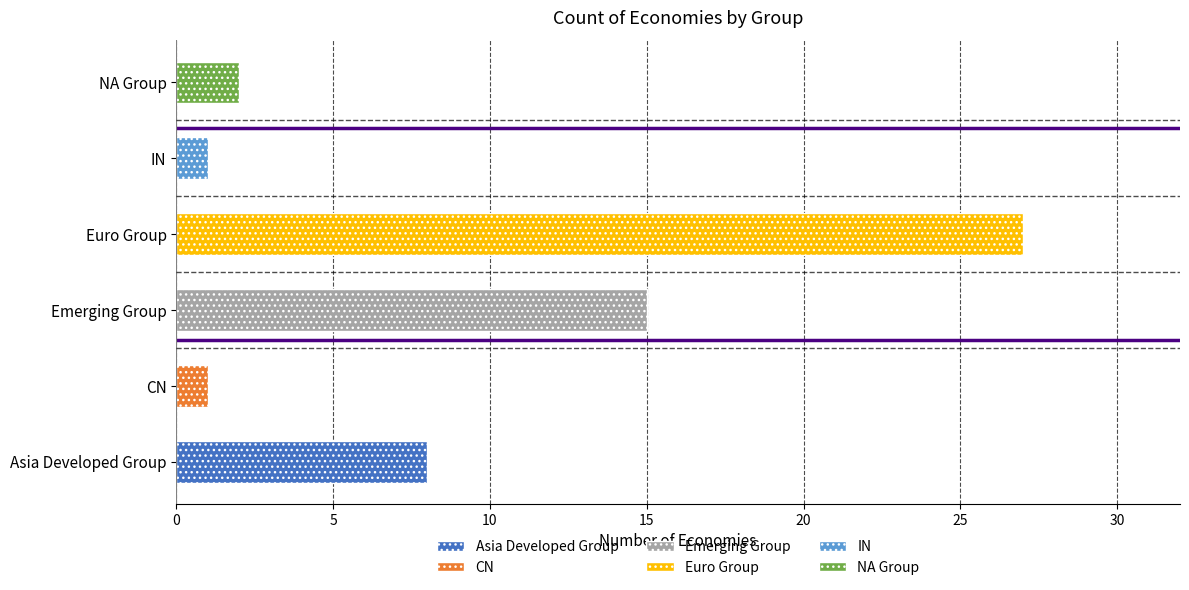

Does the chart contain any negative values?

No